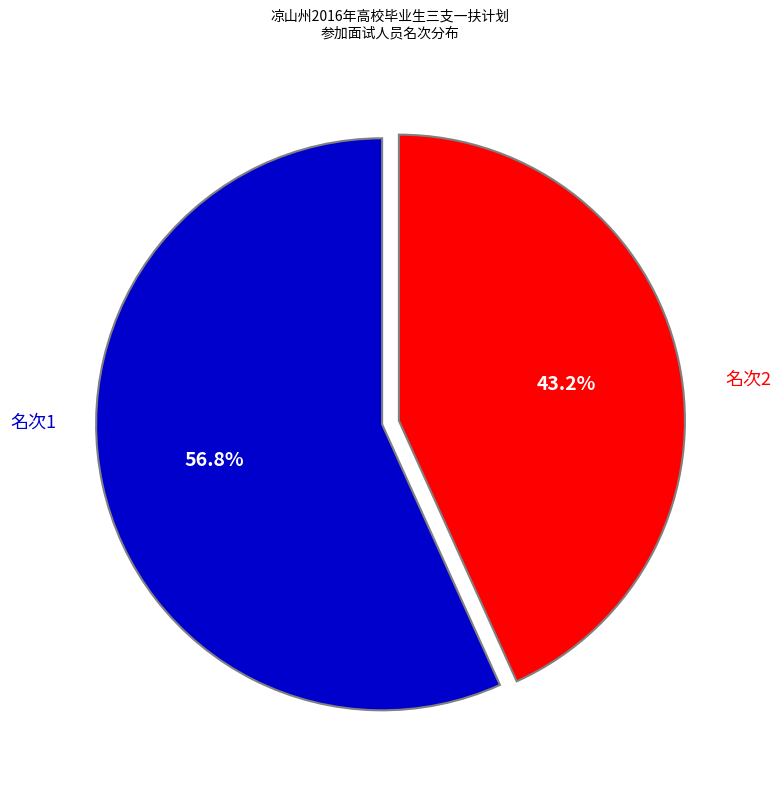

Does any single category account for the majority?

Yes